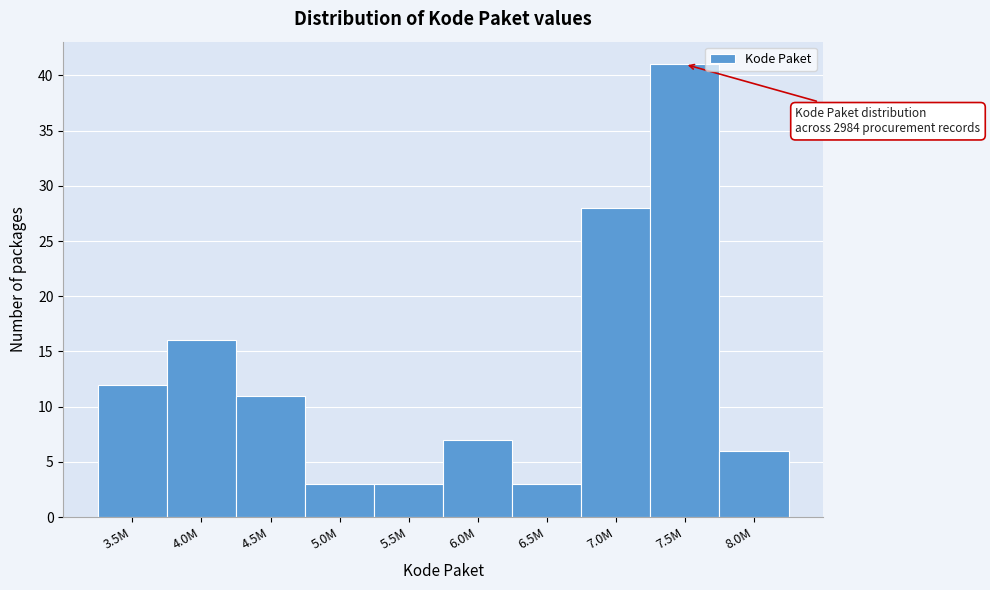

Reading left to right, what are all the values shown in this chart?

12	16	11	3	3	7	3	28	41	6